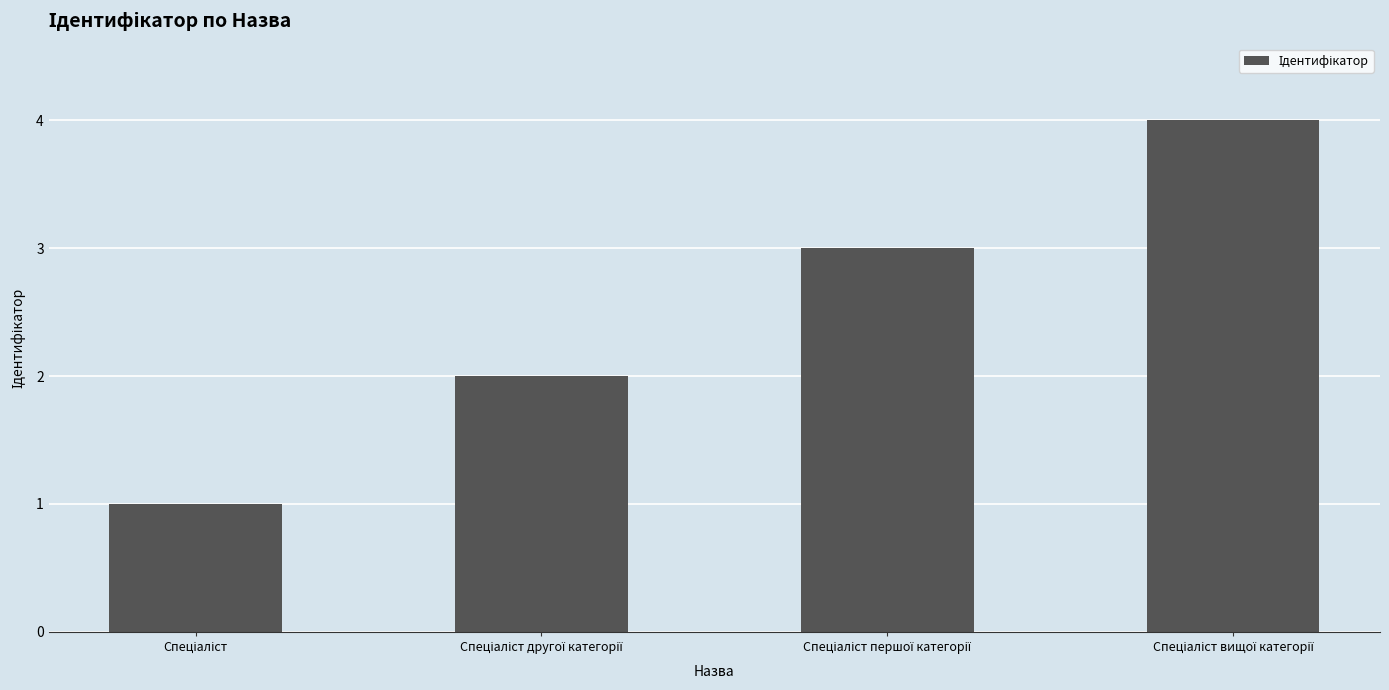

What is the maximum value shown in the chart?

4